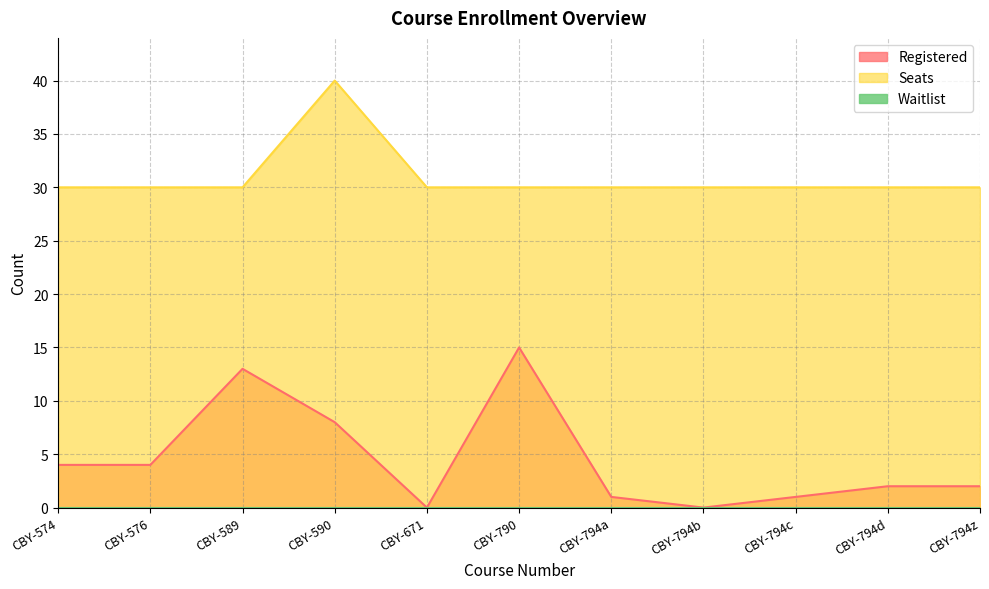

What is the sum of all Registered values?

50